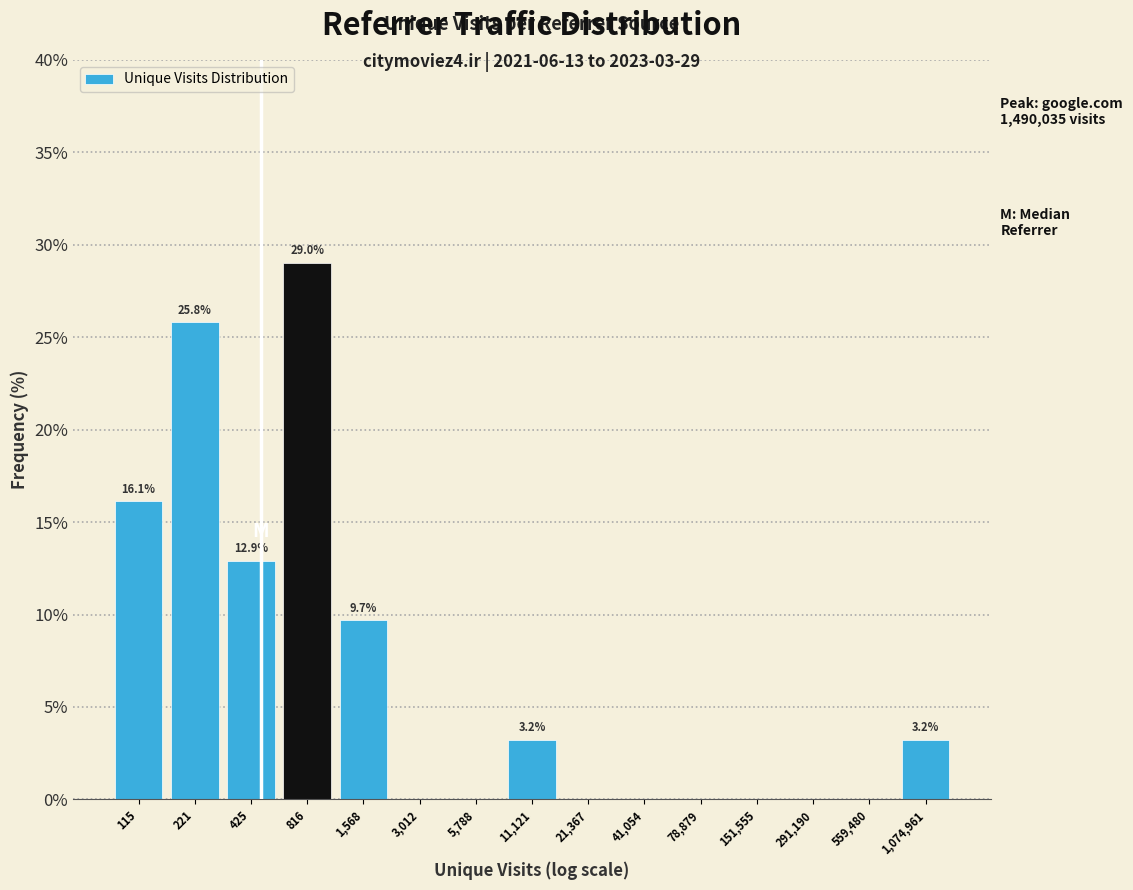

Reading left to right, list all the values displayed in this chart.

115=16.1	221=25.8	425=12.9	816=29.0	1,568=9.7	3,012=0.0	5,788=0.0	11,121=3.2	21,367=0.0	41,054=0.0	78,879=0.0	151,555=0.0	291,190=0.0	559,480=0.0	1,074,961=3.2